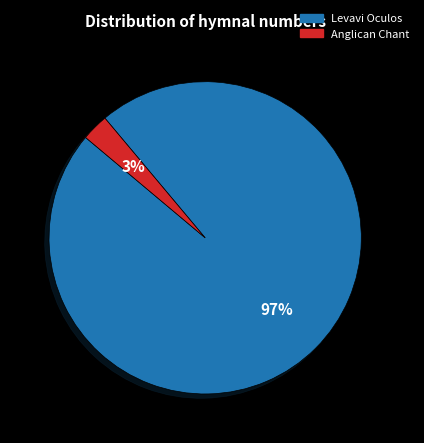

Combined, do Anglican Chant and Levavi Oculos account for over 50%?

Yes